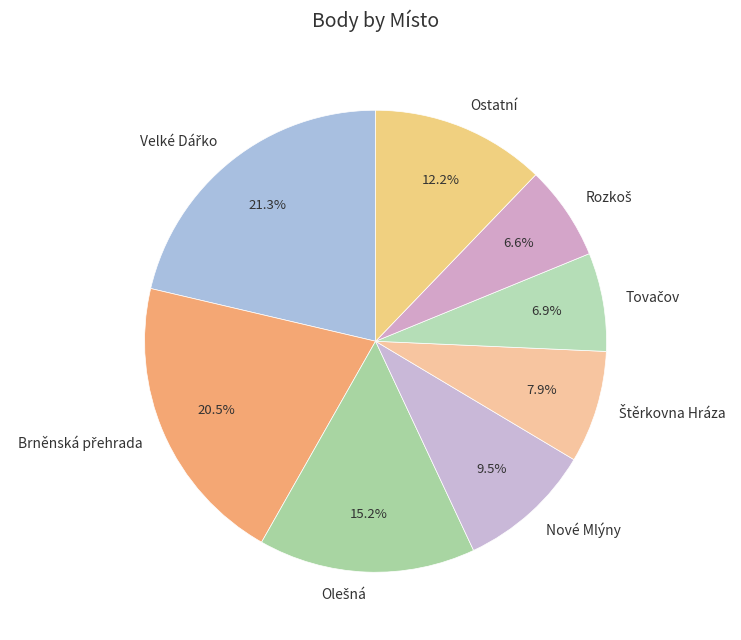

To the nearest percent, what is the difference between the largest and smallest slice percentages?

15%